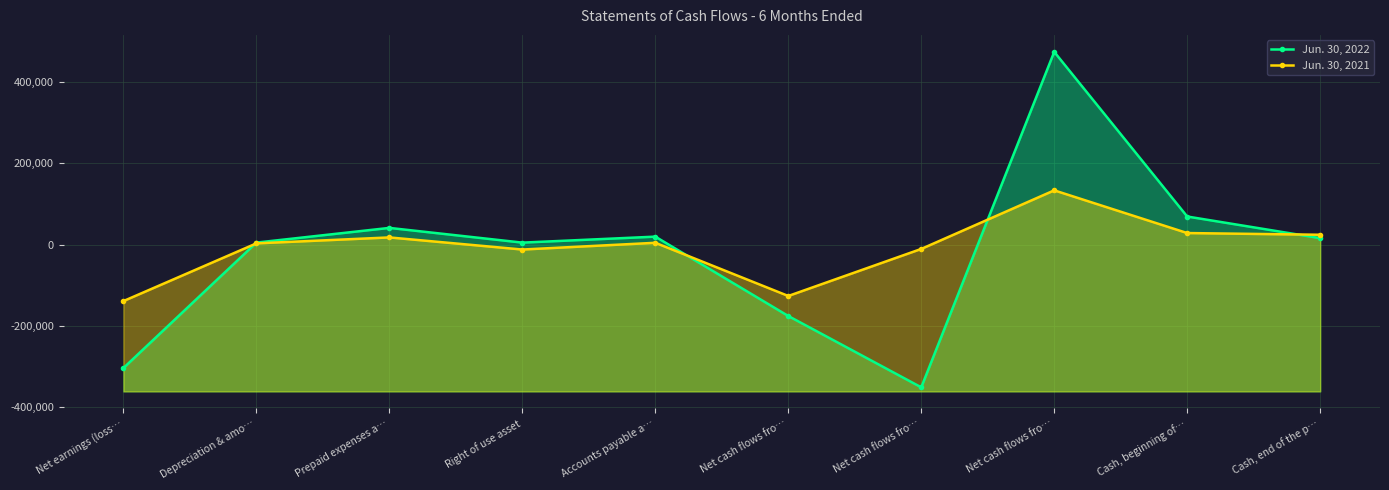

What are all the series names shown in the legend?

Jun. 30, 2022, Jun. 30, 2021